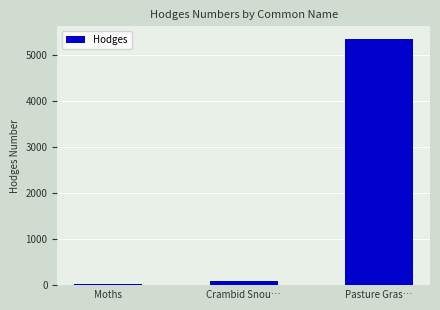

List the labels in order of value, largest first.

Pasture Gras…, Crambid Snou…, Moths